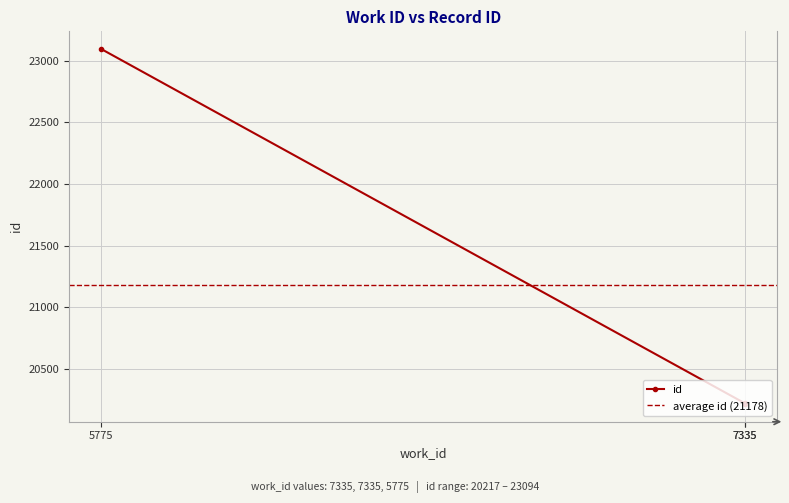

Count the number of values greater than 20222.

1